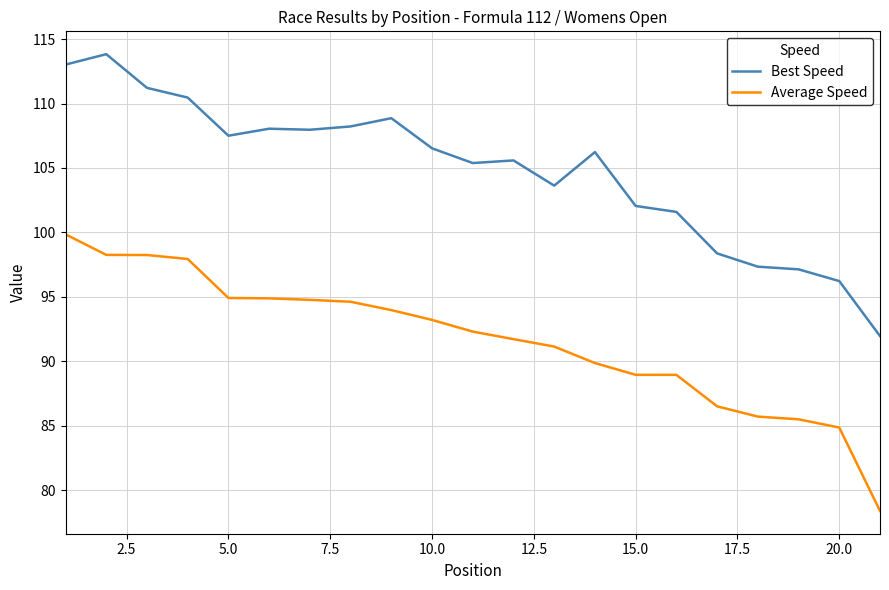

Rank the series by their maximum value, from highest to lowest.

Best Speed, Average Speed